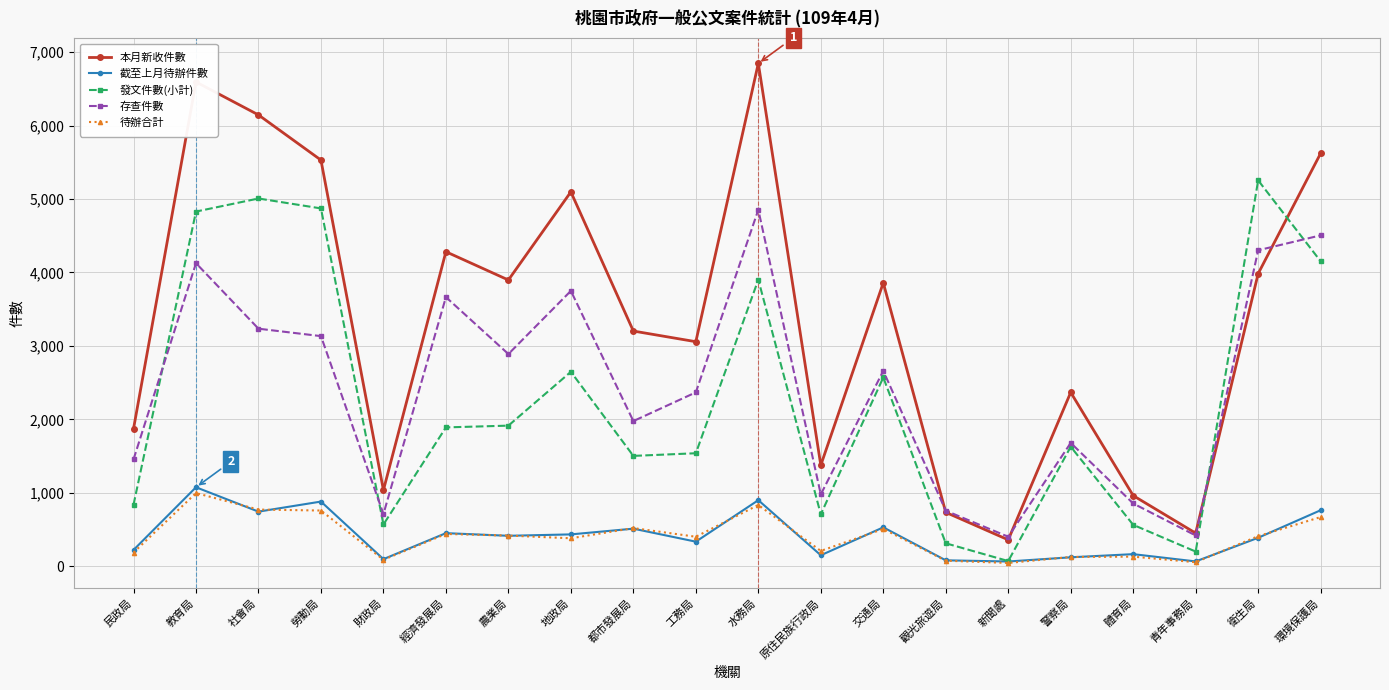

What is the label of the 13th point from the right?

地政局